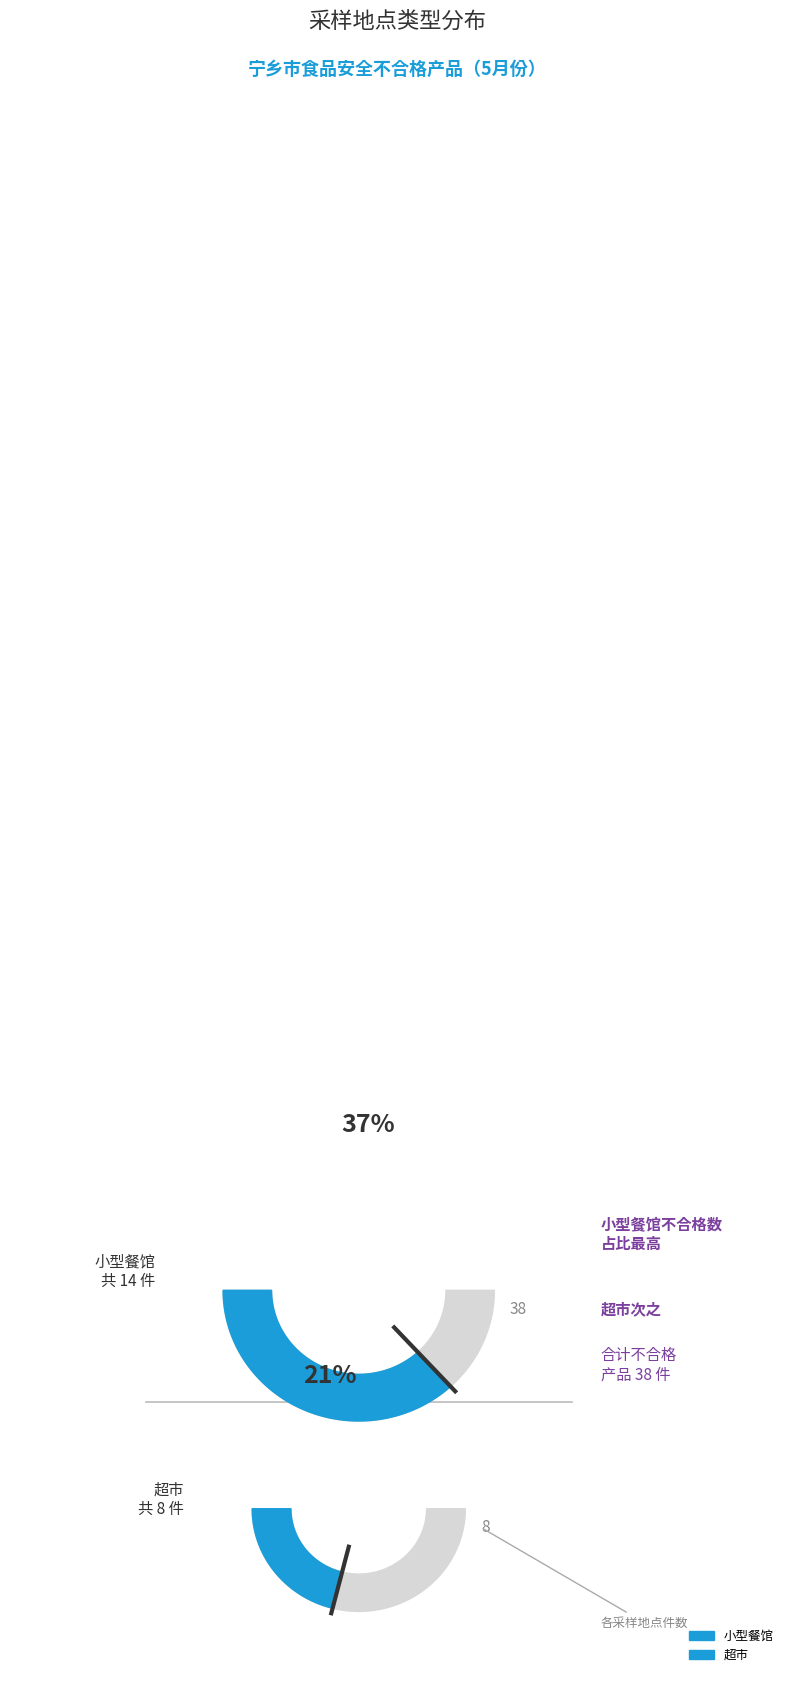

Which category has the biggest portion of the pie?

小型餐馆